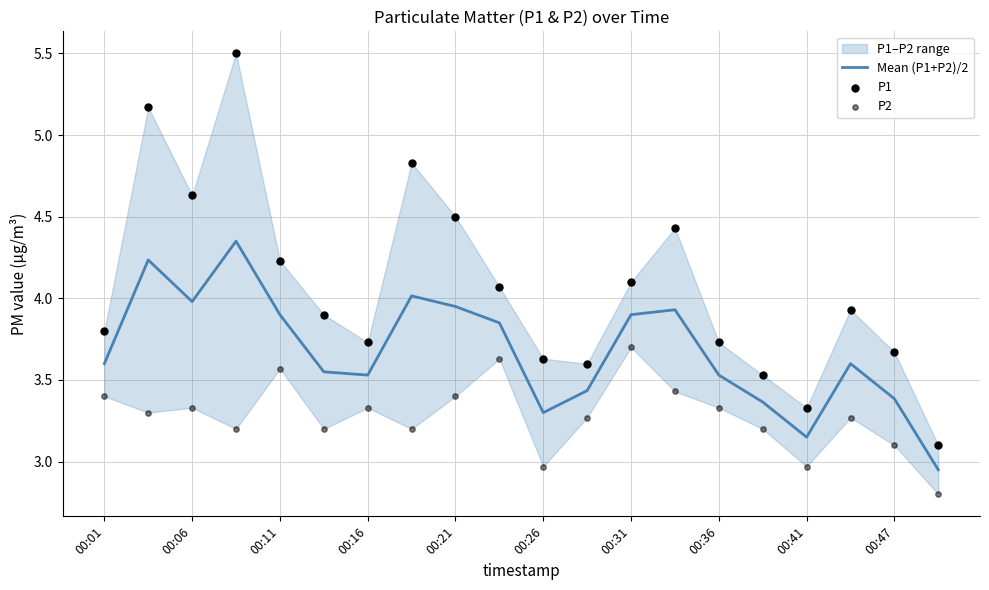

True or false: Mean (P1+P2)/2 has a value of 5.5 at 00:31.

False